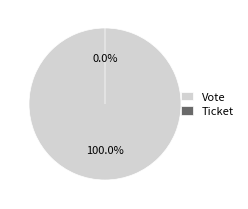

Rank the categories by value from highest to lowest.

Vote, Ticket